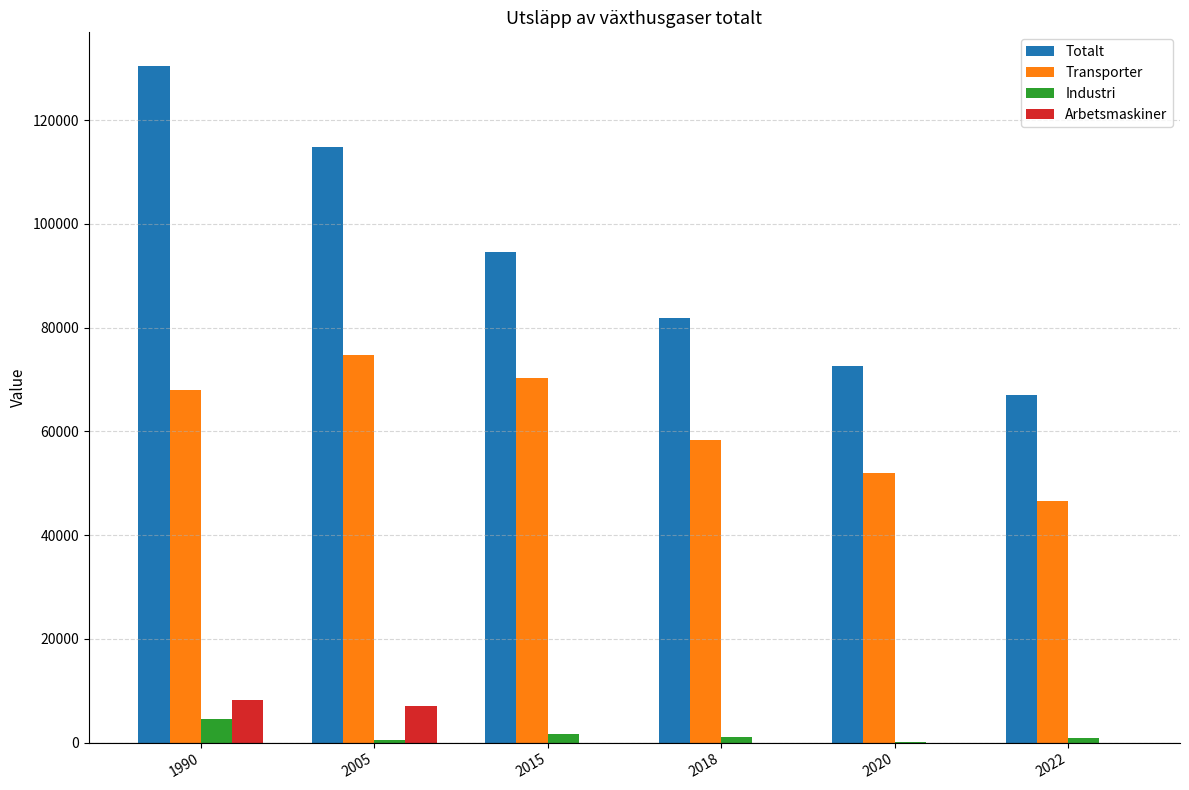

Which series has the largest total across all categories?

Totalt